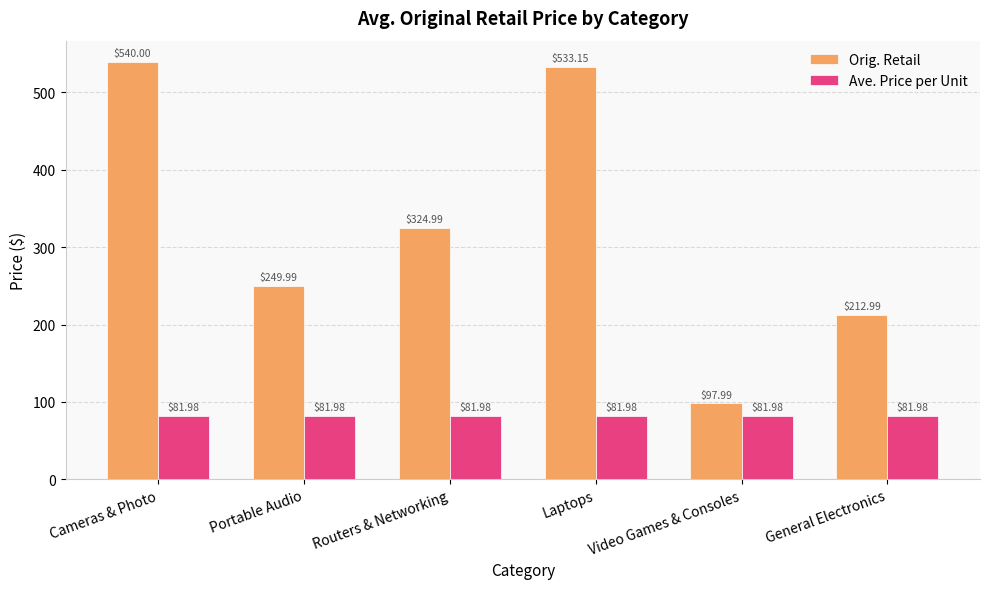

At how many categories does at least one series exceed 245?

4